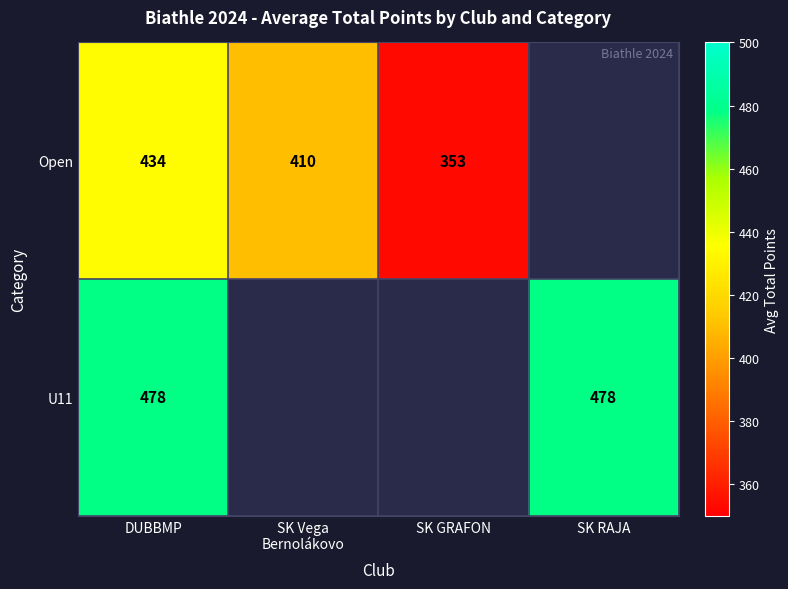

Which series has the largest range (max minus min)?

Open